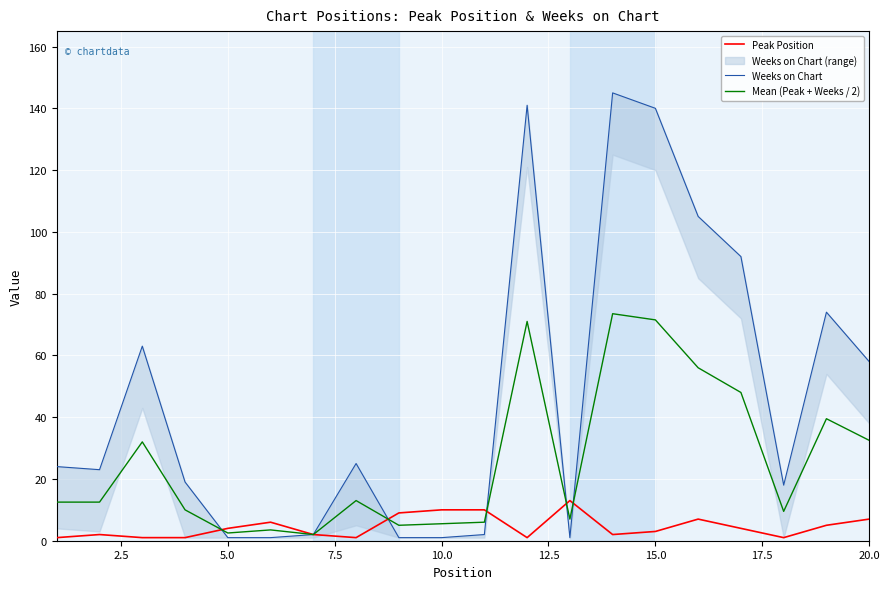

Rank the series at 10.0 from lowest to highest value.

Weeks on Chart, Mean (Peak + Weeks / 2), Peak Position